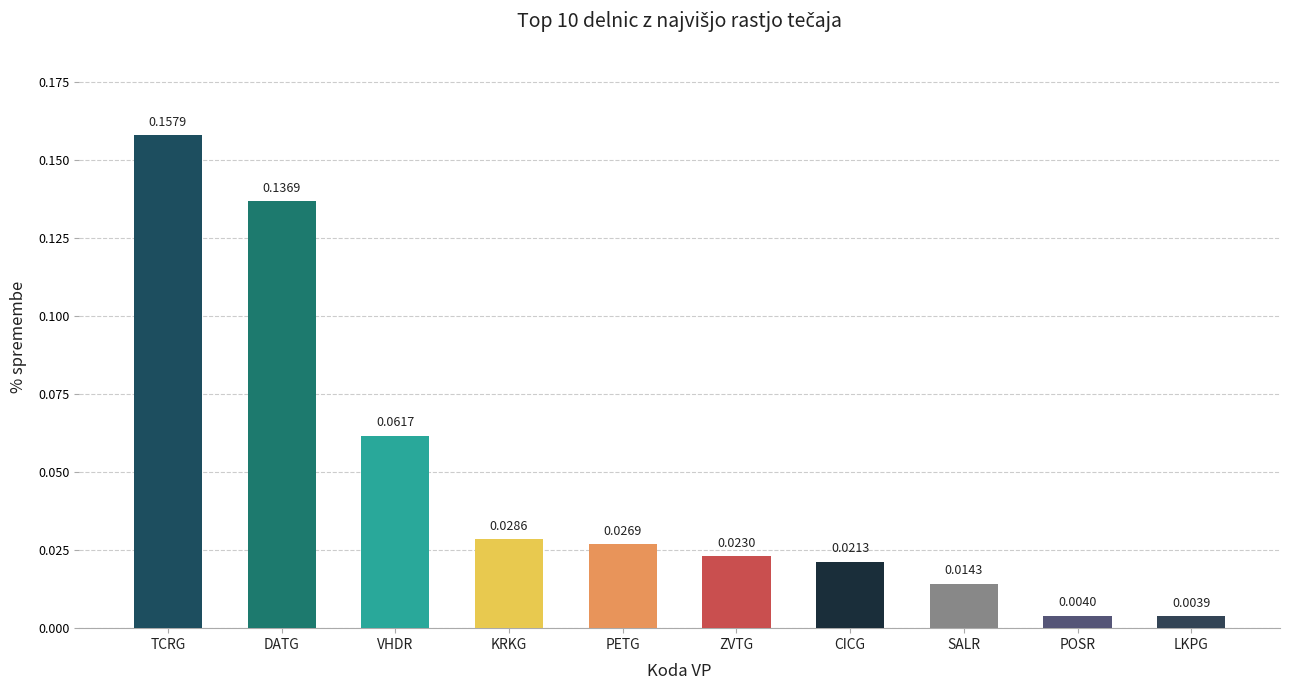

What is the label of the 1st bar from the left?

TCRG